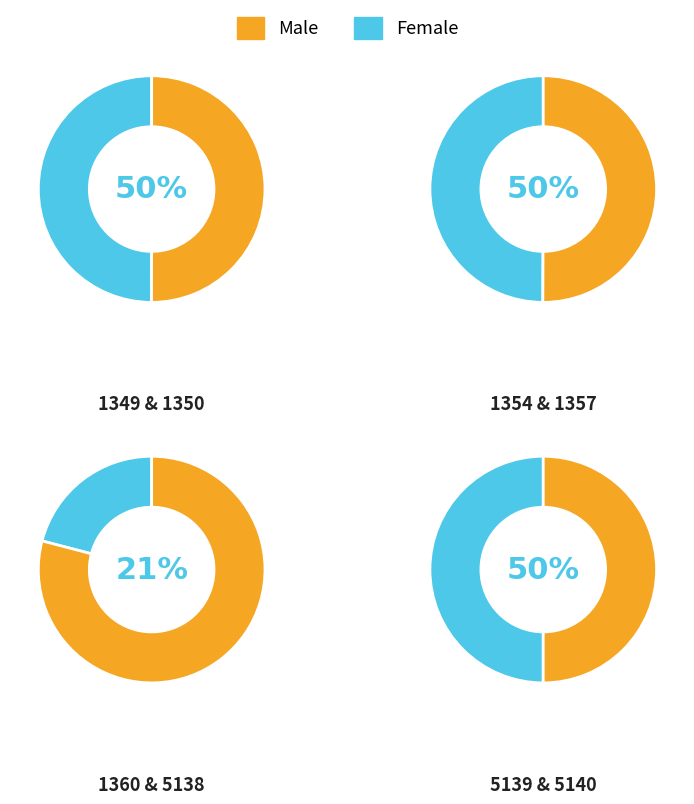

Is it true that 1349 is 16% of the pie?

False